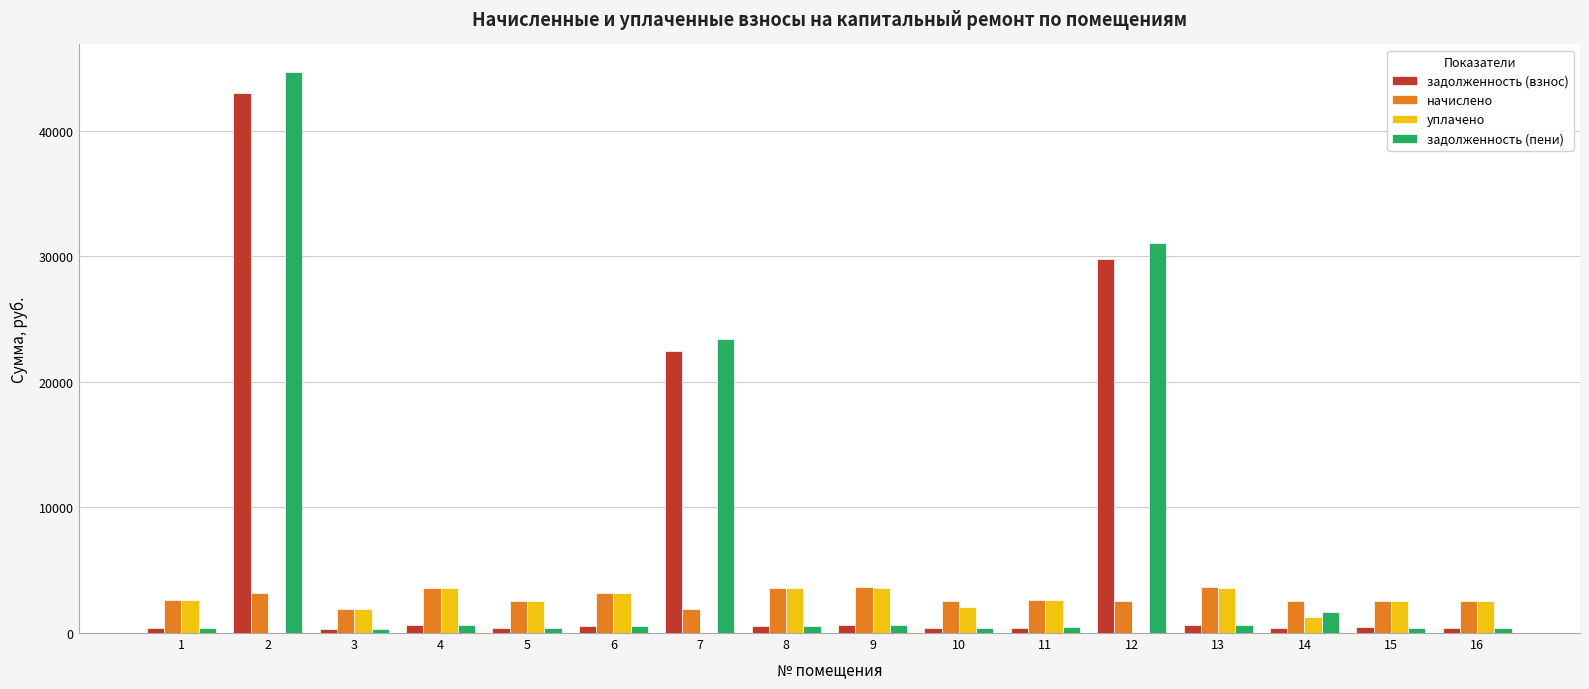

Does the chart contain stacked bars?

No